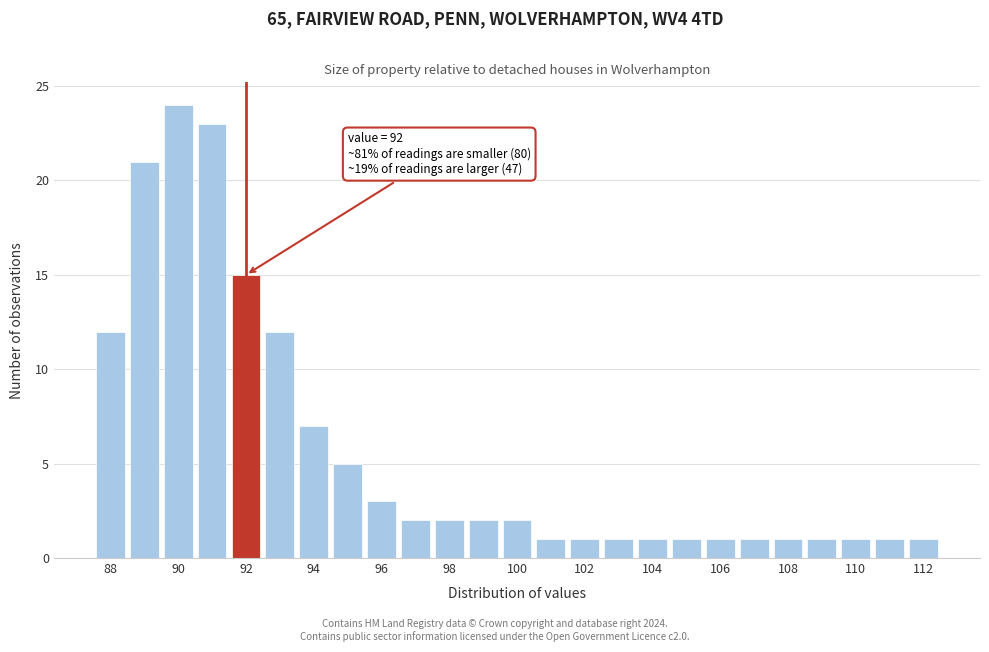

Which range on the x-axis has the tallest bar?

89.5 to 90.5